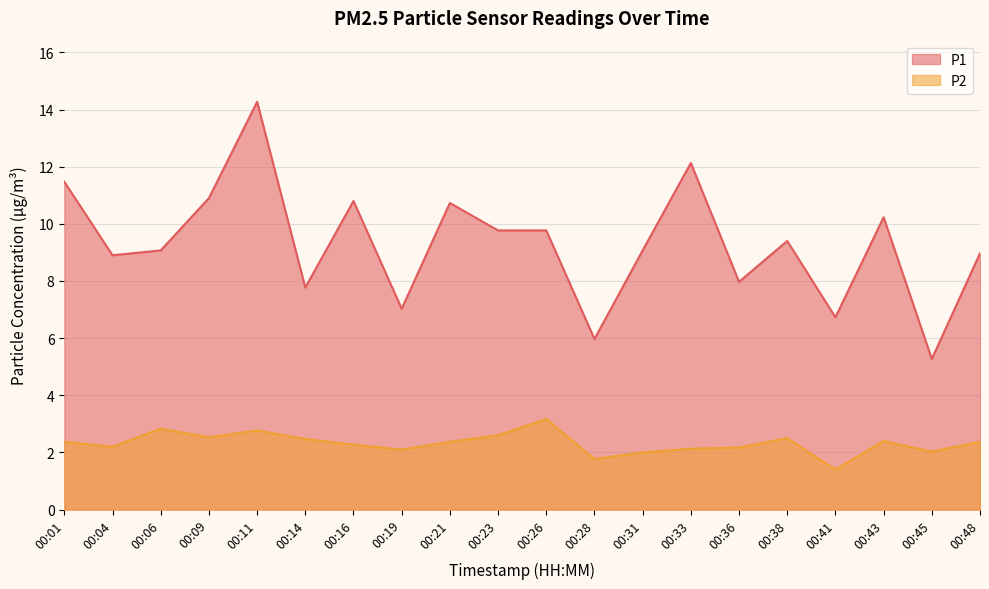

True or false: P1 and P2 cross at least once.

False